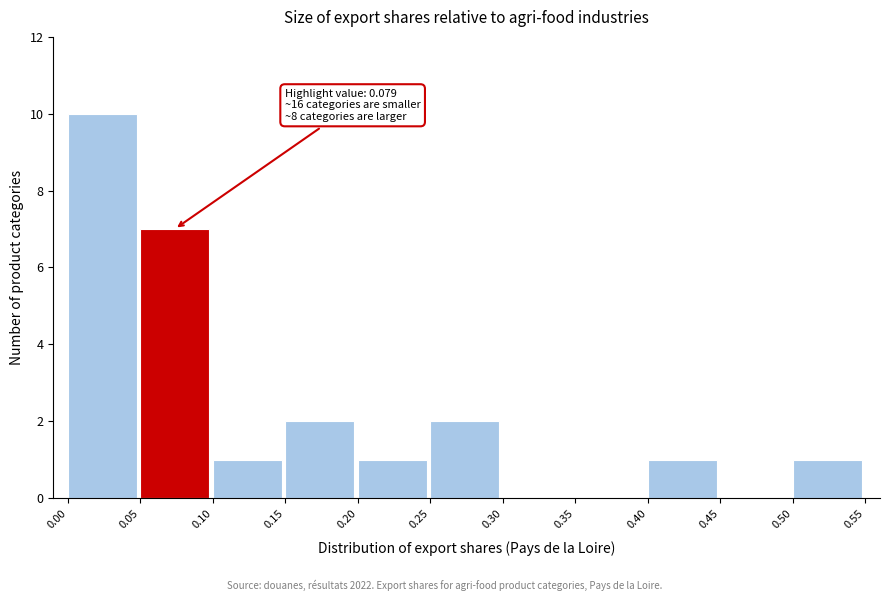

Over which range of the x-axis is the bar tallest?

0.00 to 0.05